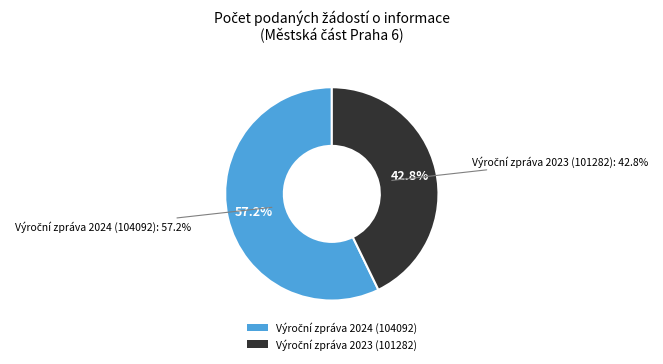

To the nearest percent, what portion does Výroční zpráva 2023 (101282) represent?

43%